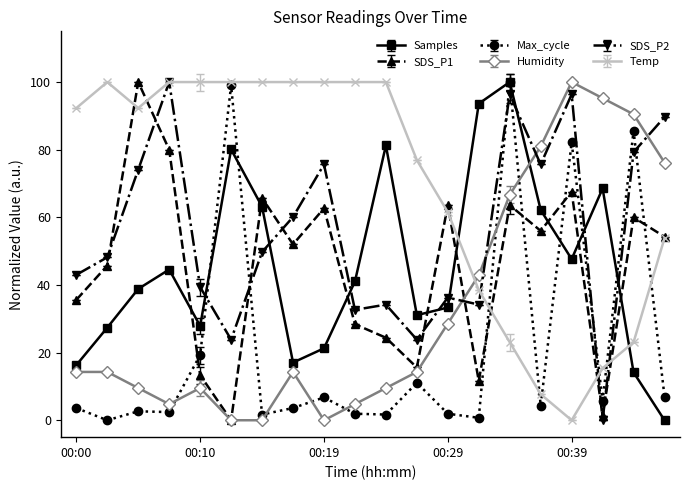

True or false: SDS_P1 and SDS_P2 cross at least once.

True